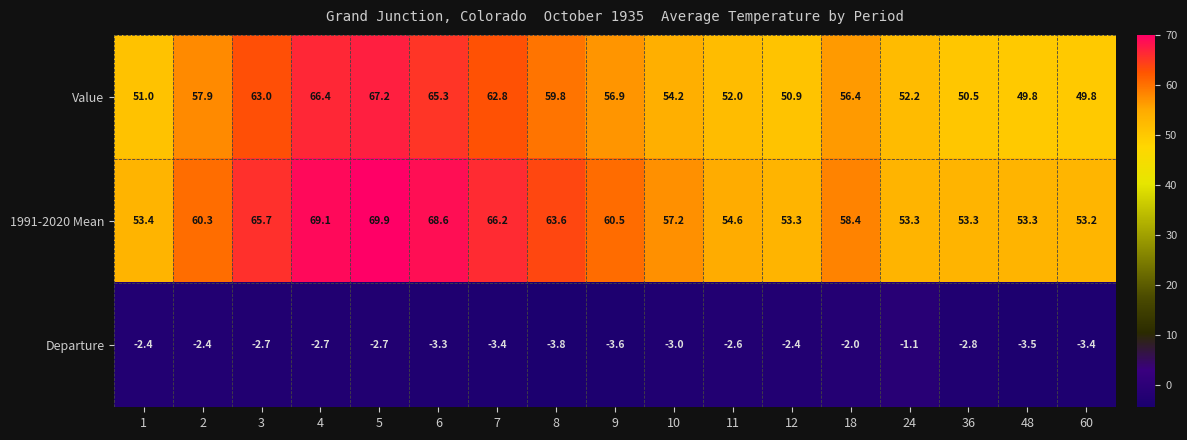

The value of Departure at 2 is -1.4. True or false?

False